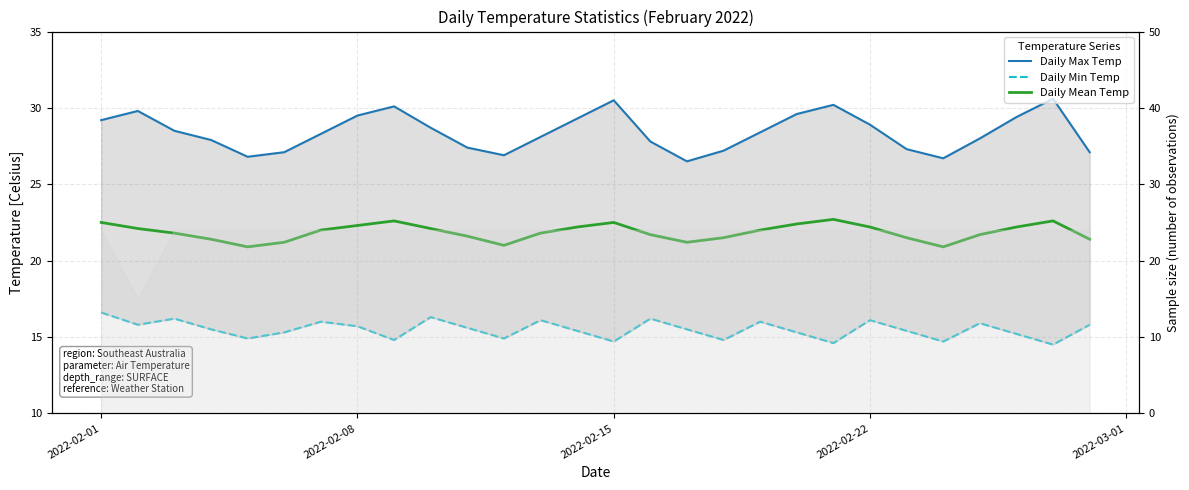

Where does the Daily Min Temp series first go above 15?

2022-02-01